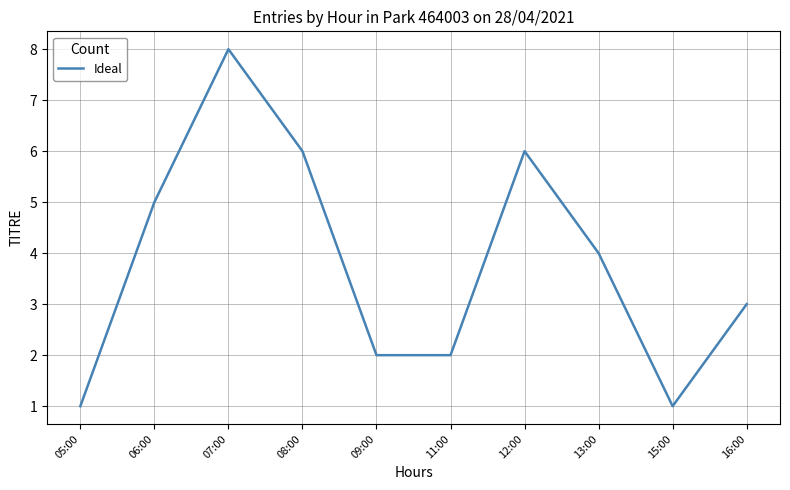

What position from the left is 16:00?

10